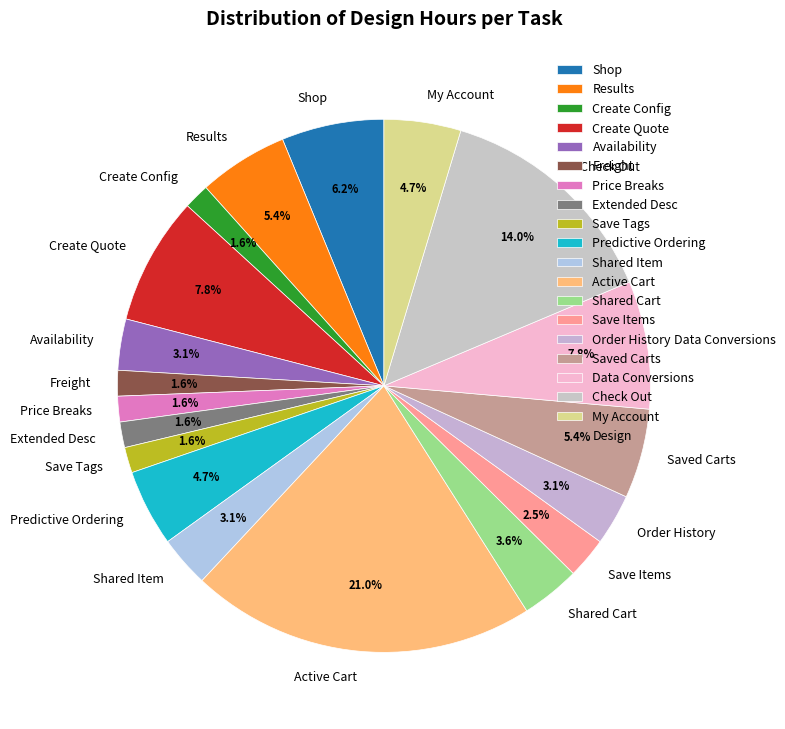

How many segments does this pie chart have?

19